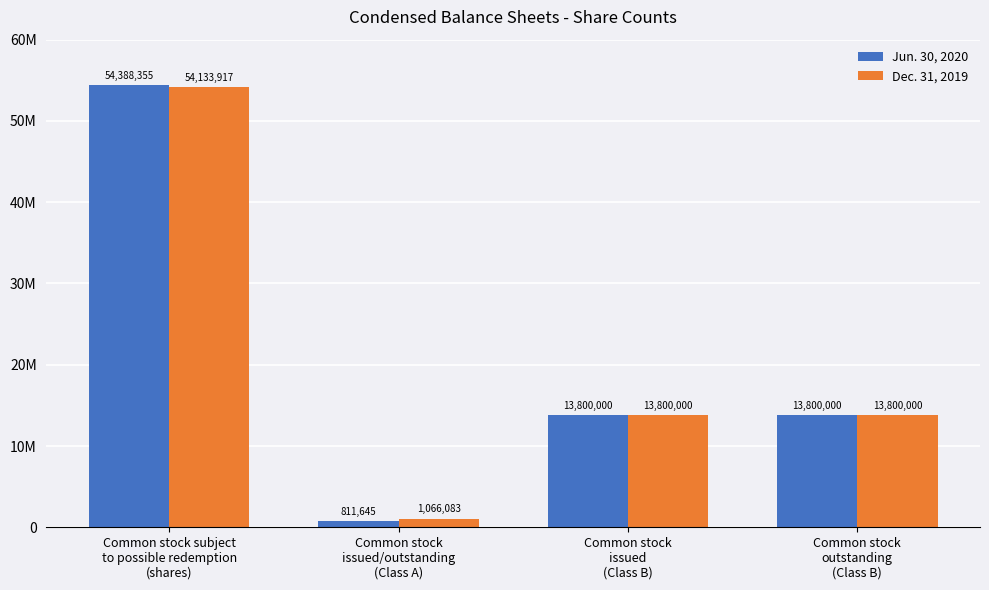

Does the chart contain stacked bars?

No